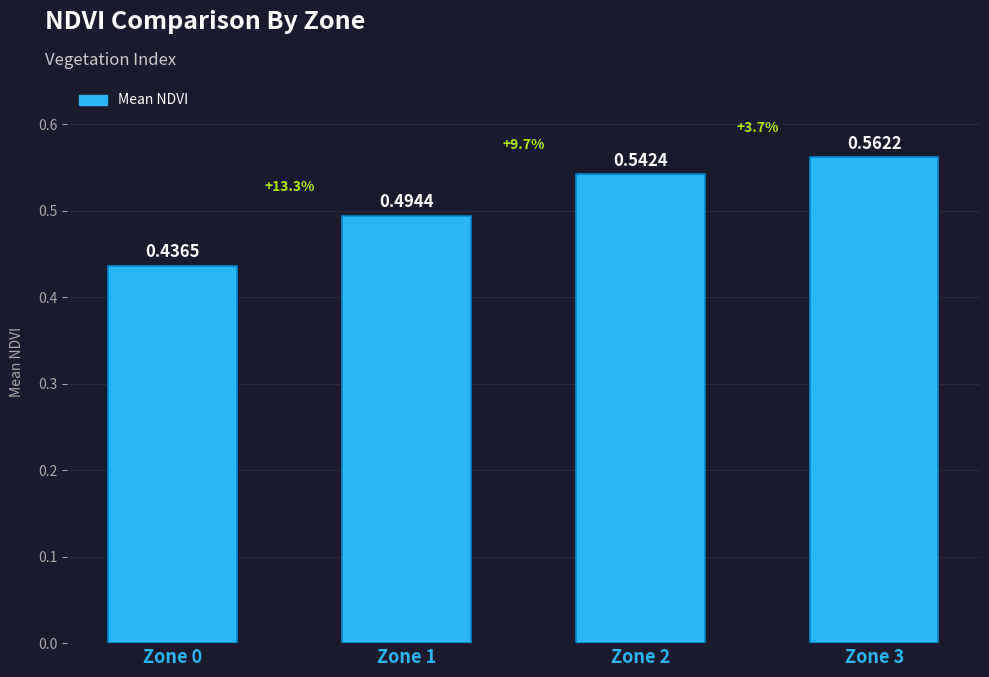

At which category does the chart reach its minimum across all series?

Zone 0